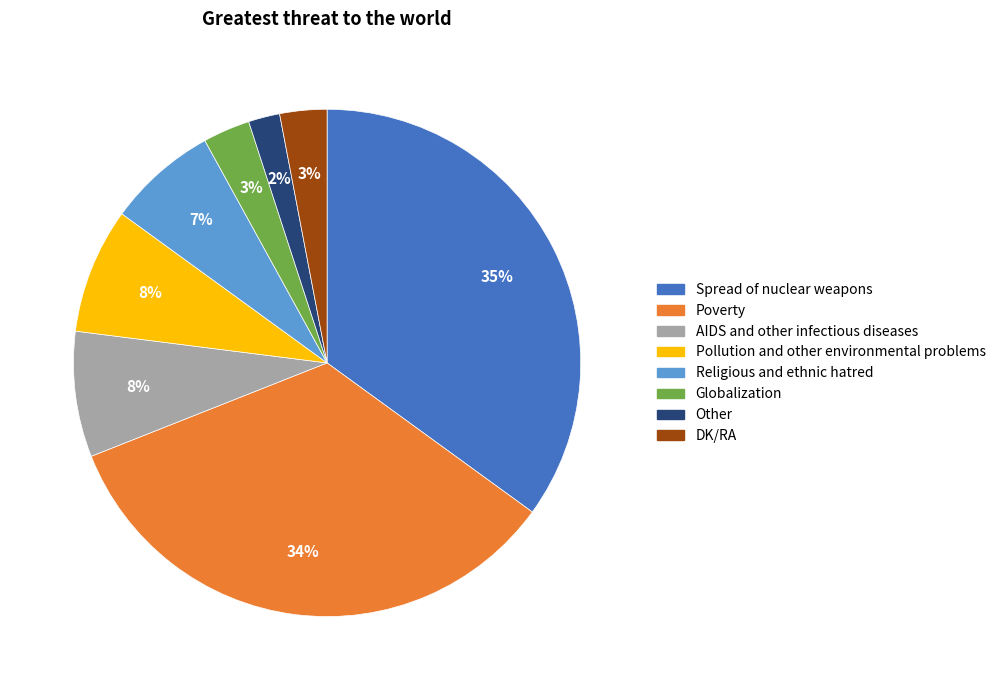

To the nearest percent, what portion does Other represent?

2%